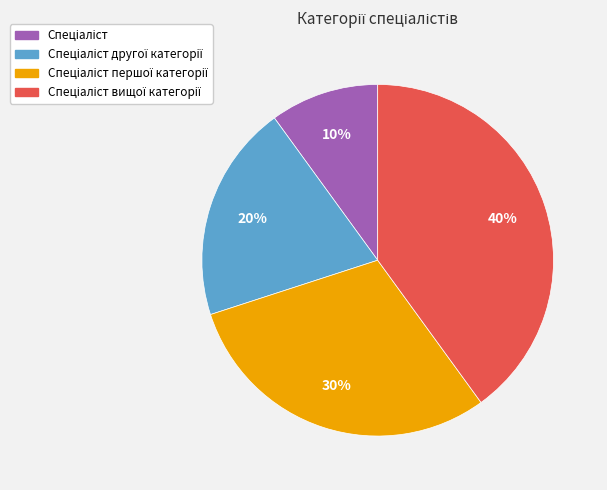

How many segments does this pie chart have?

4